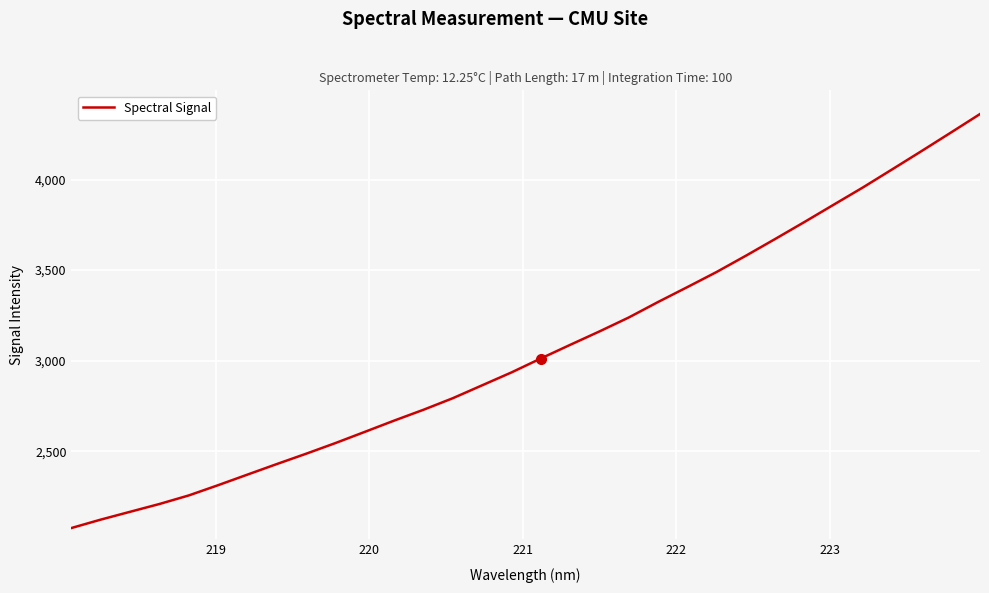

What is the difference between the maximum and minimum values?

2285.3